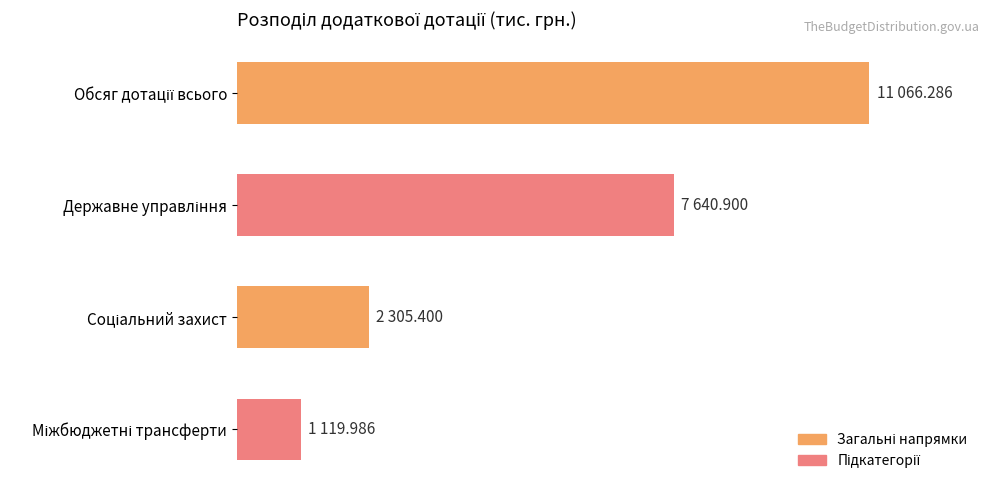

Does the chart contain any negative values?

No